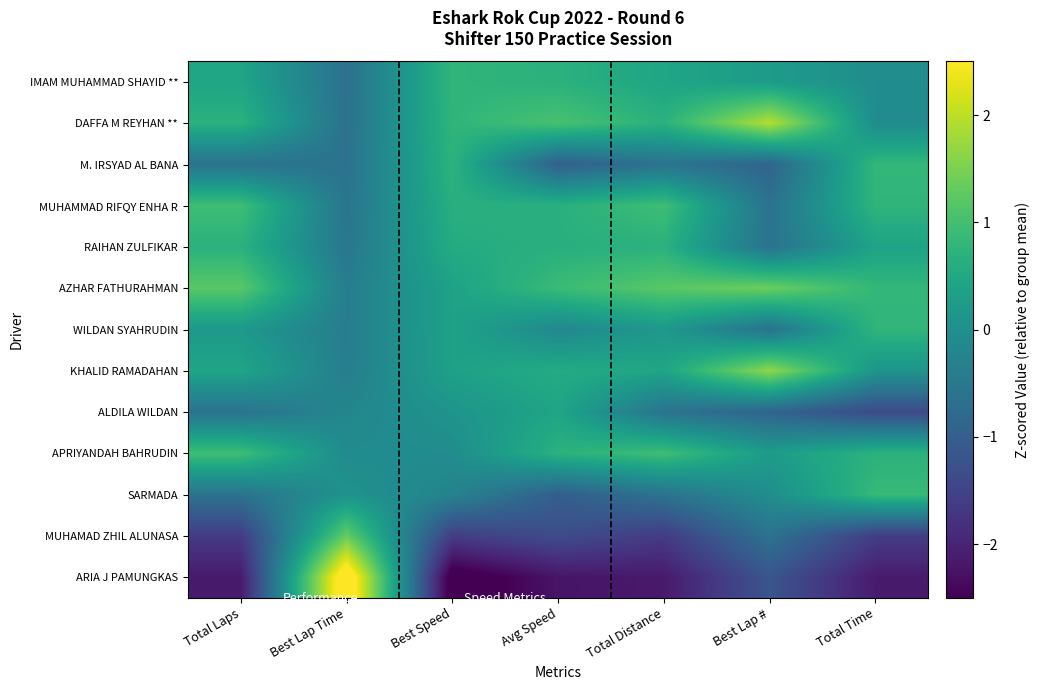

At how many categories does at least one series exceed -2?

7